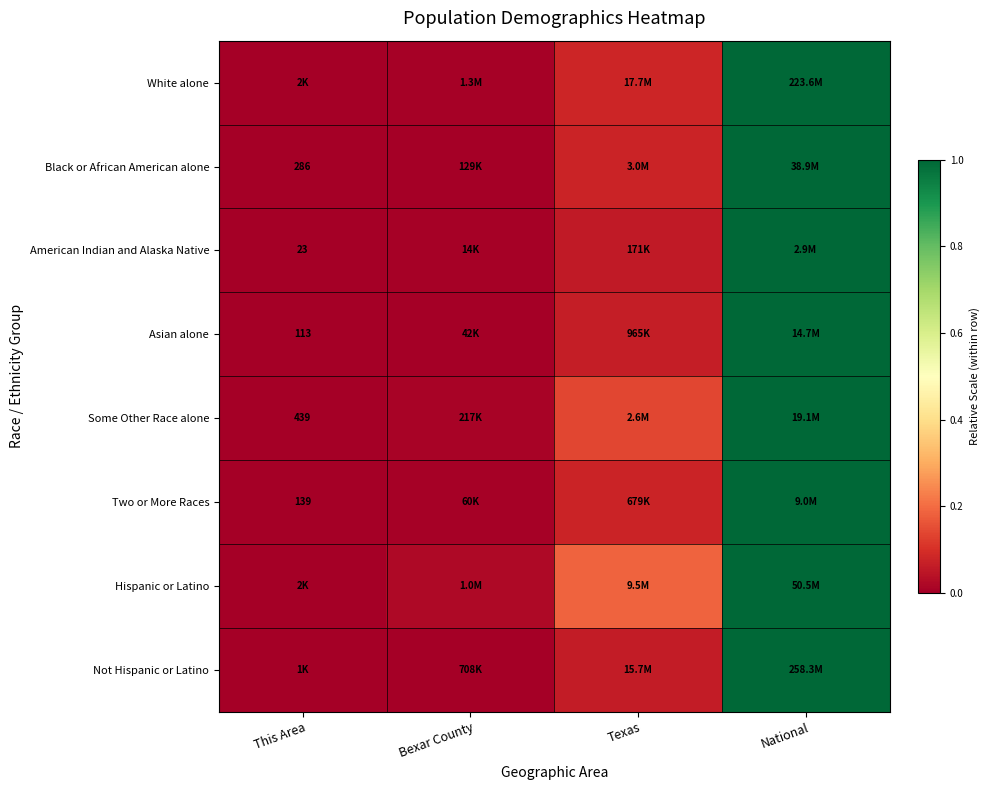

Is the value of Hispanic or Latino at Texas greater than the value of Some Other Race alone at National?

No